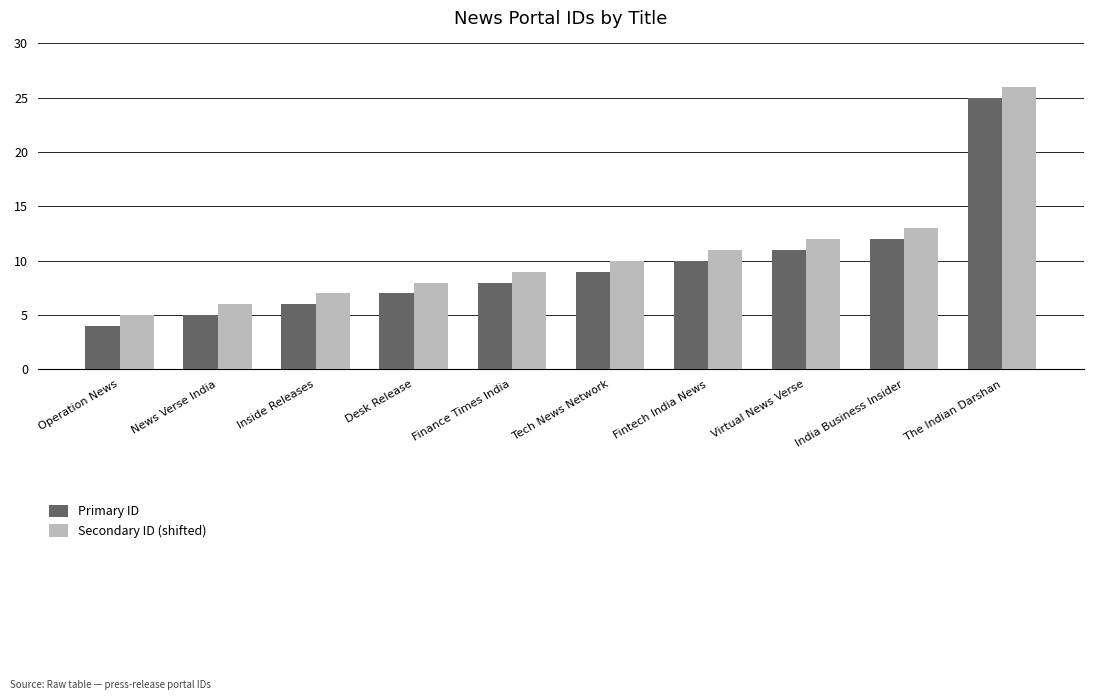

What is the difference between the Secondary ID (shifted) values at Virtual News Verse and The Indian Darshan?

14